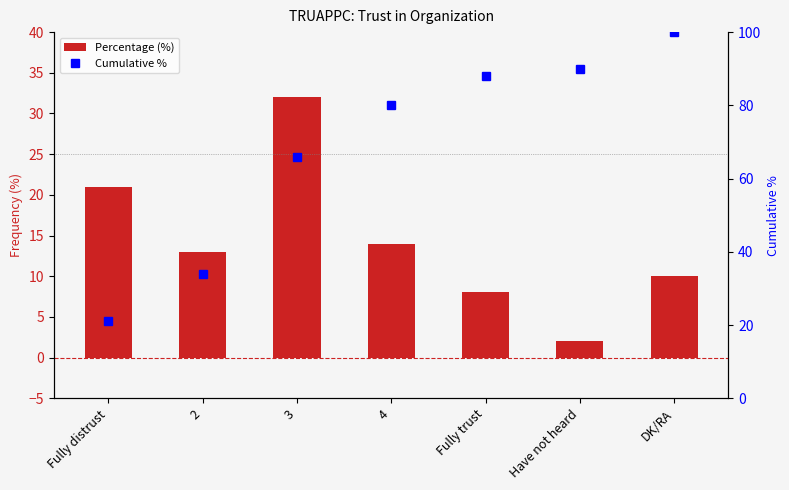

Count the number of categories in the chart.

7